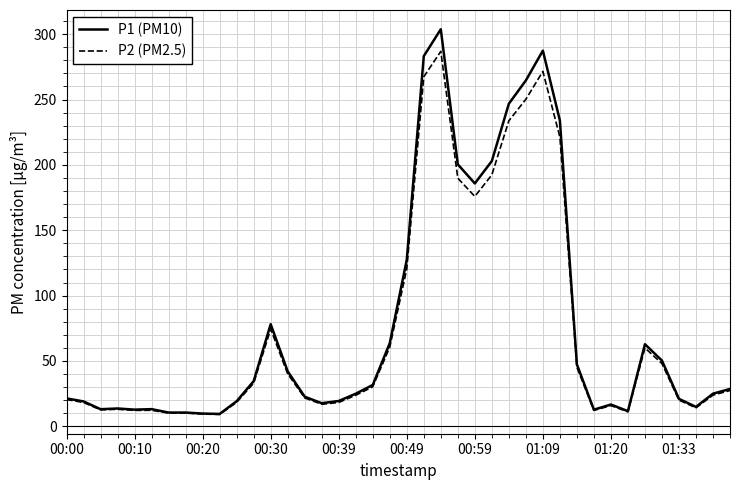

What is the maximum value for P1 (PM10)?

303.7